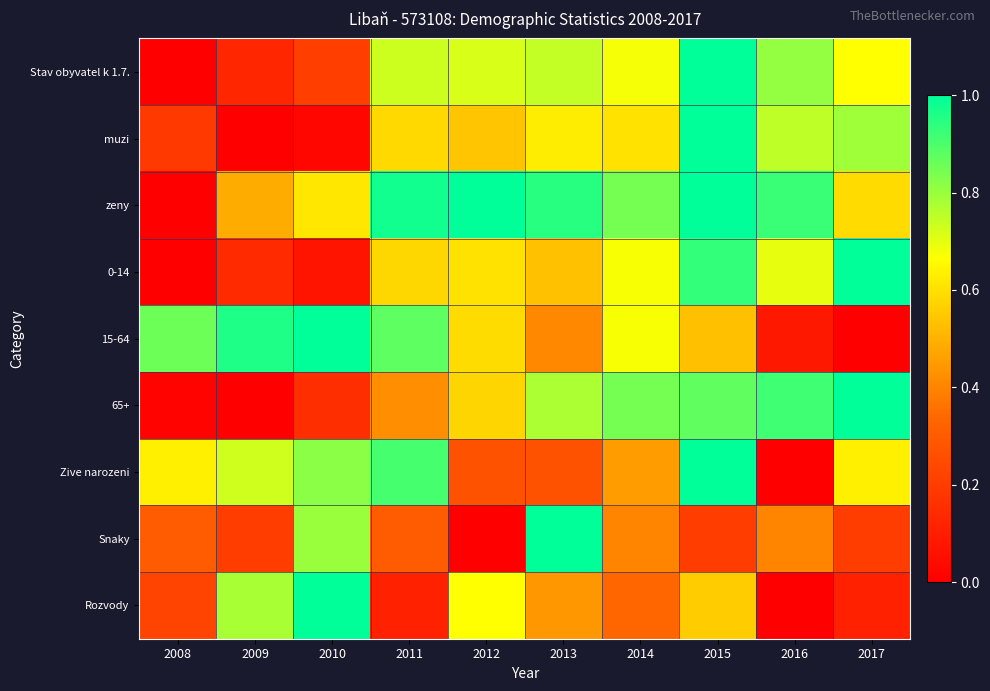

Reading left to right, what are all the values shown in this chart?

Stav obyvatel k 1.7.: 2008=0.0	2009=0.1	2010=0.2	2011=0.7	2012=0.7	2013=0.7	2014=0.7	2015=1.0	2016=0.8	2017=0.7
muzi: 2008=0.2	2009=0.0	2010=0.0	2011=0.6	2012=0.5	2013=0.6	2014=0.6	2015=1.0	2016=0.8	2017=0.8
zeny: 2008=0.0	2009=0.5	2010=0.6	2011=1.0	2012=1.0	2013=0.9	2014=0.8	2015=1.0	2016=0.9	2017=0.6
0-14: 2008=0.0	2009=0.1	2010=0.1	2011=0.6	2012=0.6	2013=0.5	2014=0.7	2015=0.9	2016=0.7	2017=1.0
15-64: 2008=0.9	2009=1.0	2010=1.0	2011=0.9	2012=0.6	2013=0.4	2014=0.7	2015=0.5	2016=0.1	2017=0.0
65+: 2008=0.0	2009=0.0	2010=0.2	2011=0.4	2012=0.6	2013=0.8	2014=0.8	2015=0.9	2016=0.9	2017=1.0
Zive narozeni: 2008=0.6	2009=0.7	2010=0.8	2011=0.9	2012=0.3	2013=0.3	2014=0.5	2015=1.0	2016=0.0	2017=0.6
Snaky: 2008=0.3	2009=0.2	2010=0.8	2011=0.3	2012=0.0	2013=1.0	2014=0.4	2015=0.2	2016=0.4	2017=0.2
Rozvody: 2008=0.2	2009=0.8	2010=1.0	2011=0.1	2012=0.7	2013=0.4	2014=0.3	2015=0.6	2016=0.0	2017=0.1